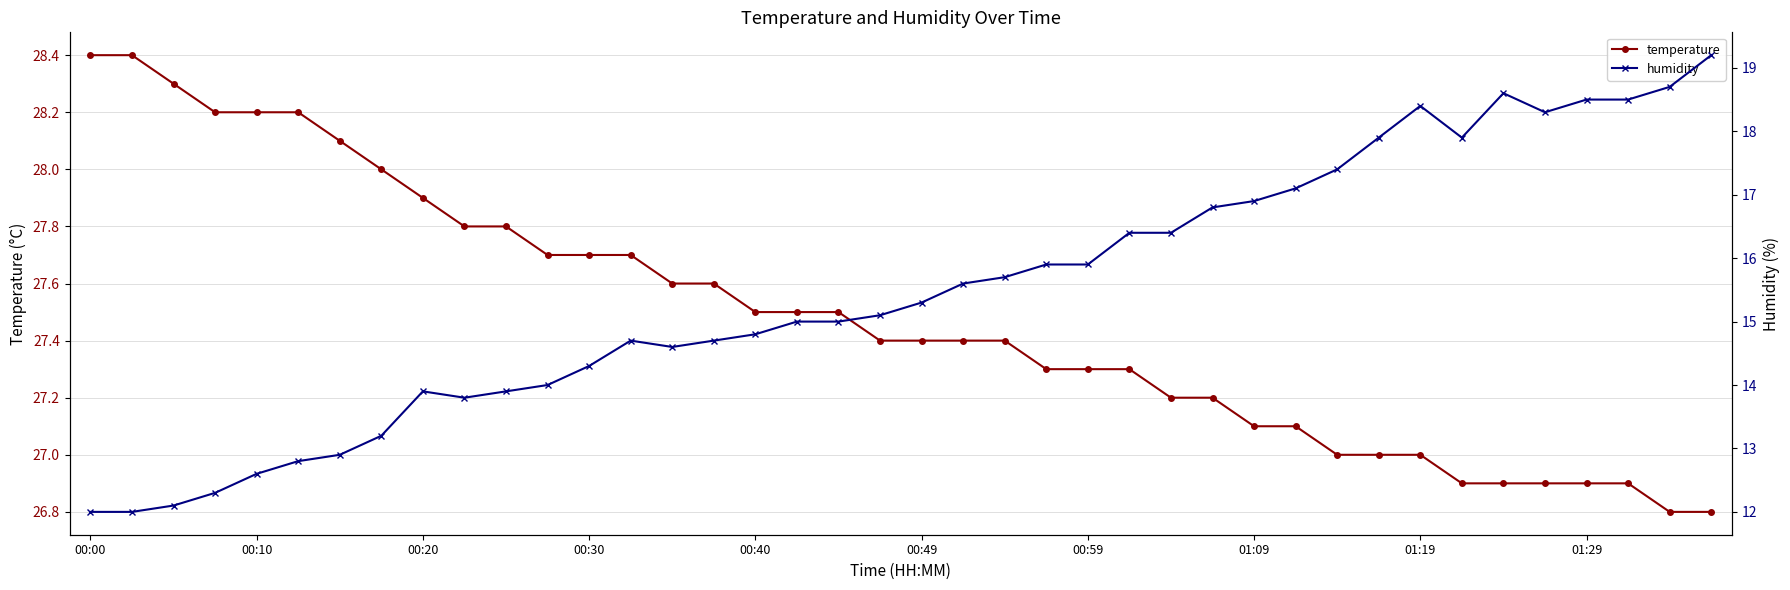

What is the maximum value for temperature?

28.4